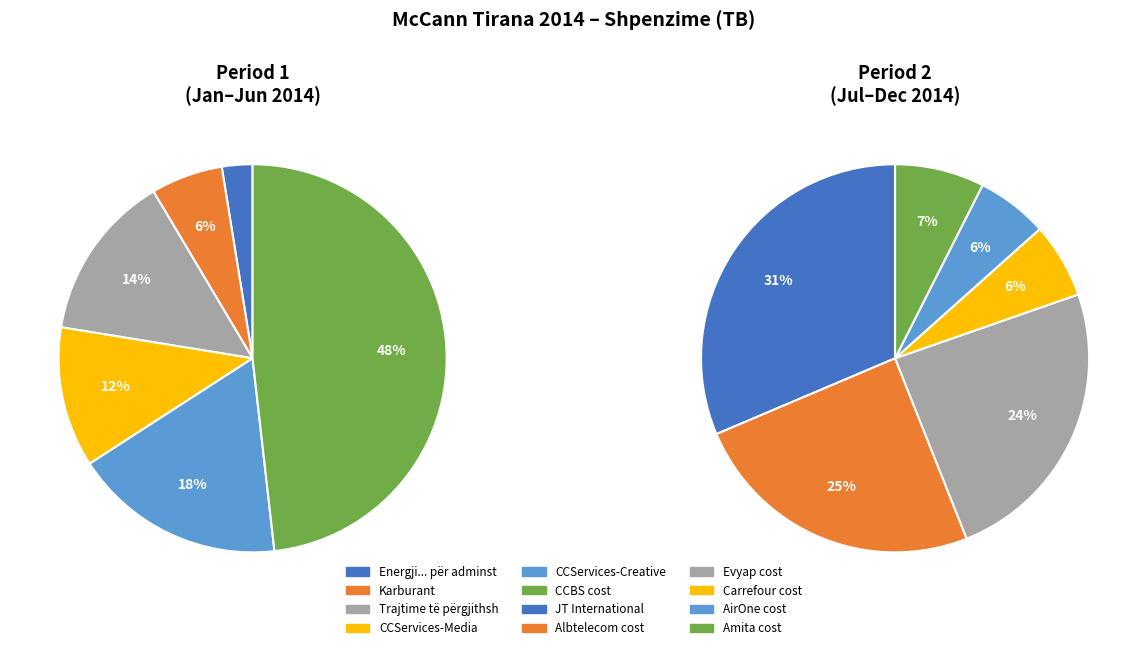

Which category has the smallest portion of the pie?

Energji... për adminstratën (6043)